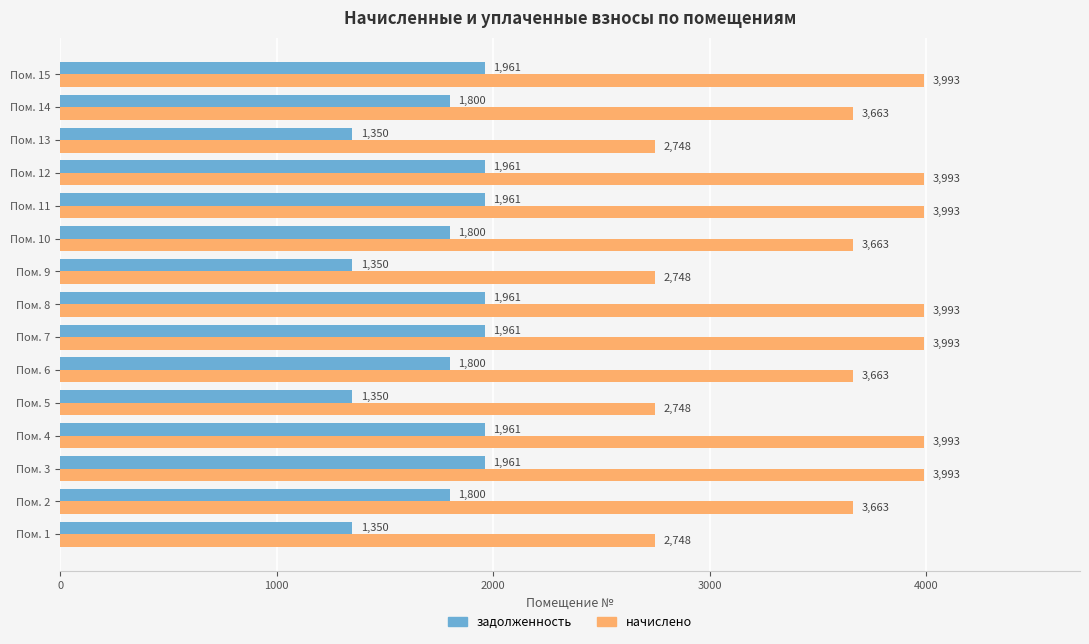

The value of начислено at Пом. 7 is 1110.4. True or false?

False